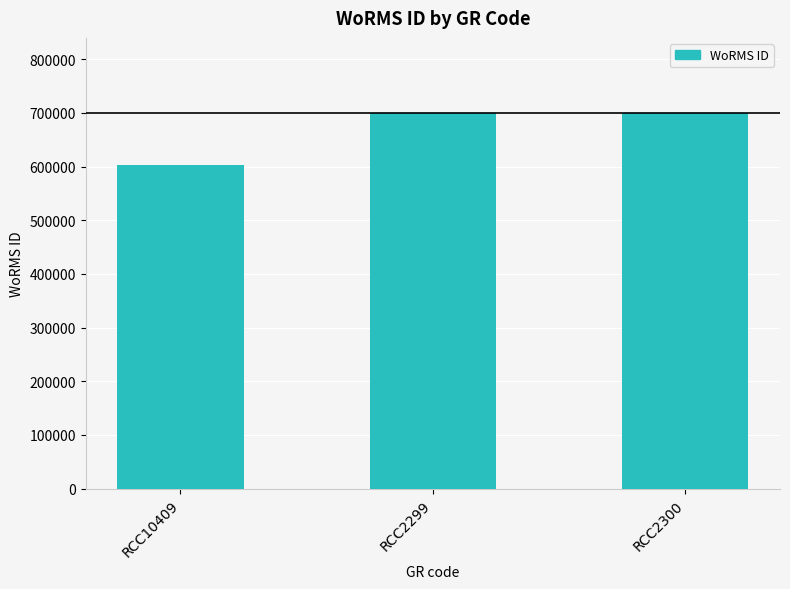

The chart shows a value of 206273 at RCC10409. True or false?

False